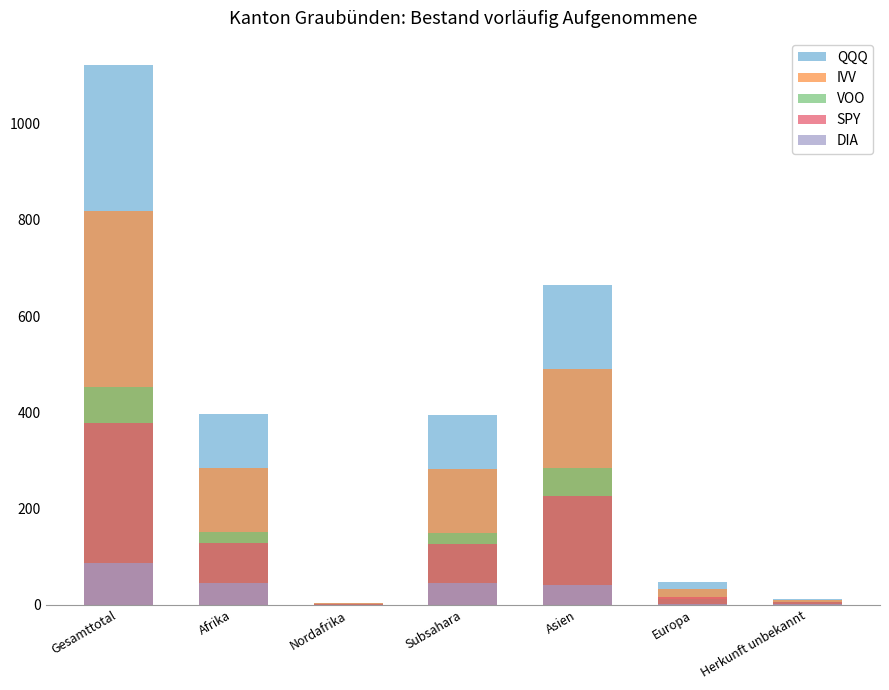

What is the difference between the highest and lowest values at Subsahara?

349